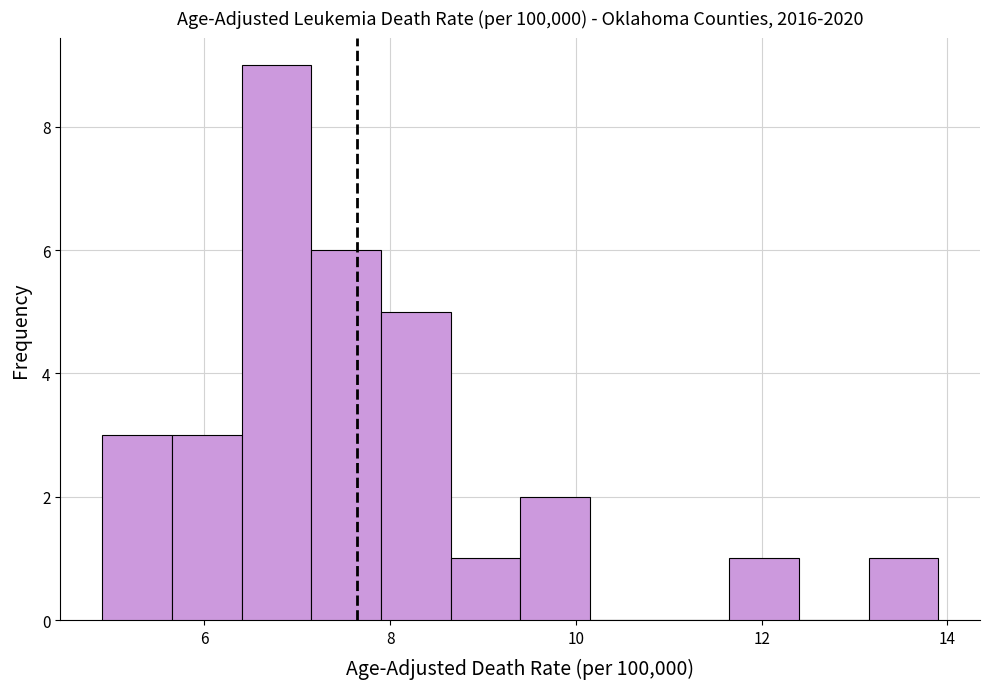

Read against the x-axis, roughly where is the centre of the tallest bar?

6.8